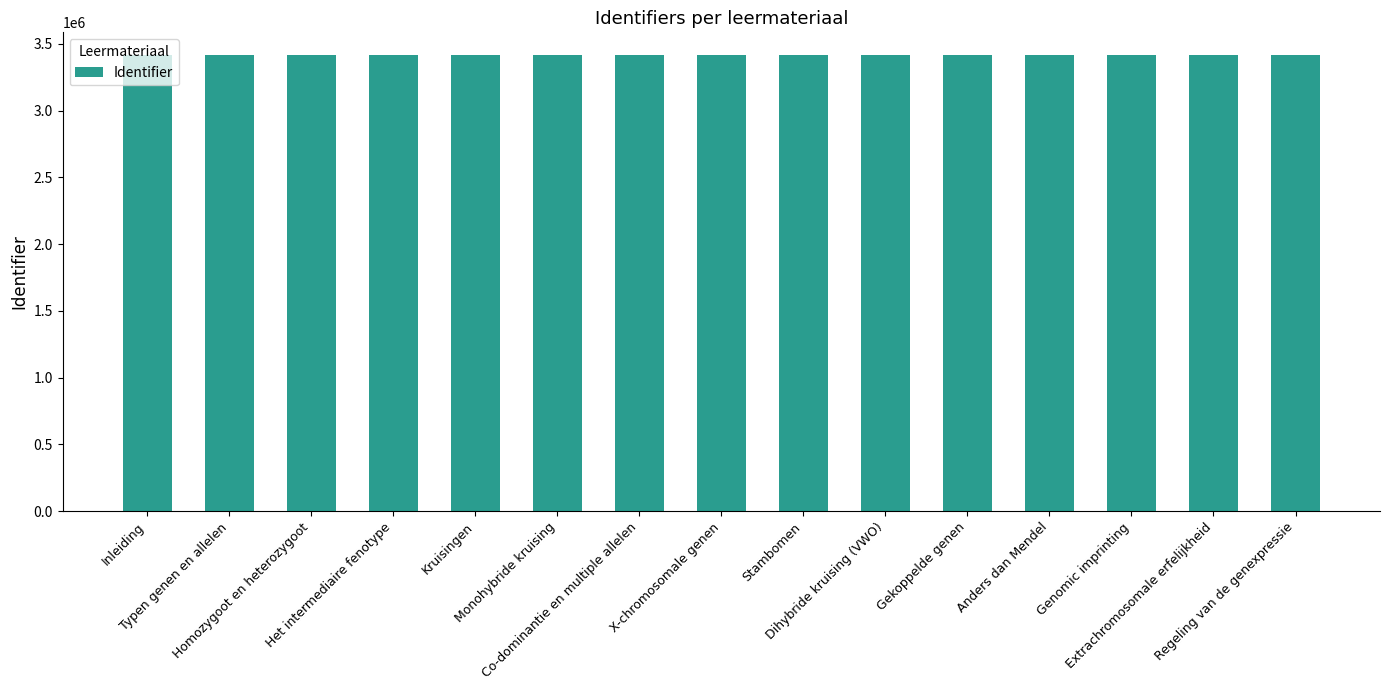

What is the minimum value shown in the chart?

3414513